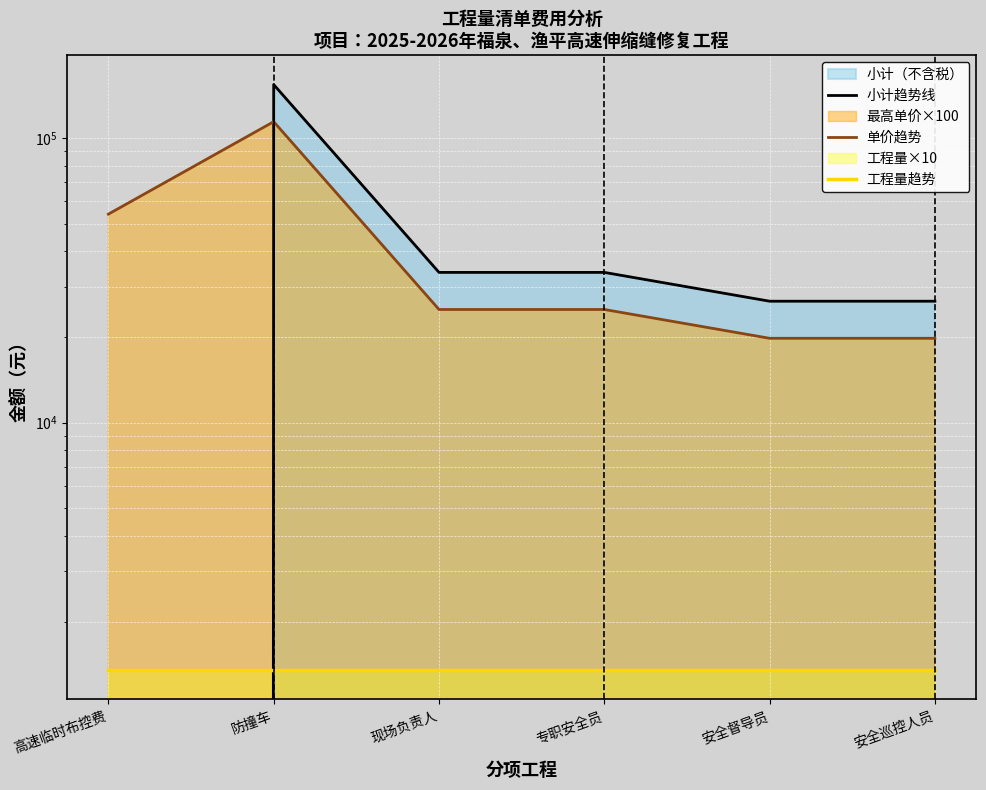

What is the label of the 5th point from the left?

安全督导员